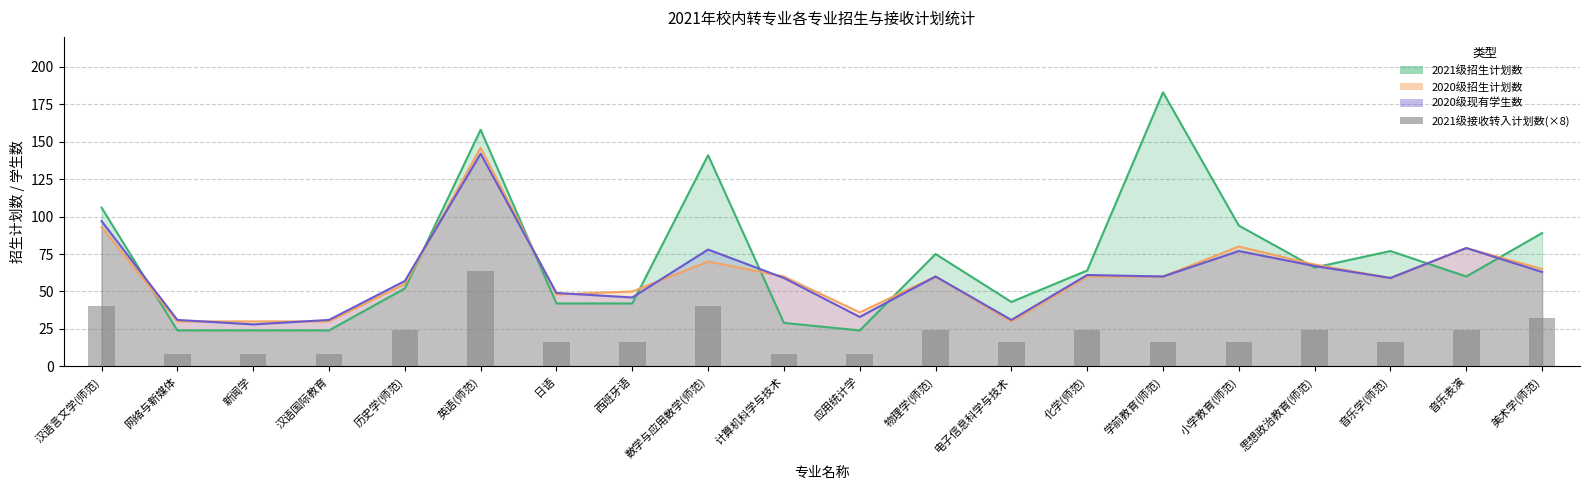

Reading right to left, what are all the values shown in this chart?

美术学(师范)=32	音乐表演=24	音乐学(师范)=16	思想政治教育(师范)=24	小学教育(师范)=16	学前教育(师范)=16	化学(师范)=24	电子信息科学与技术=16	物理学(师范)=24	应用统计学=8	计算机科学与技术=8	数学与应用数学(师范)=40	西班牙语=16	日语=16	英语(师范)=64	历史学(师范)=24	汉语国际教育=8	新闻学=8	网络与新媒体=8	汉语言文学(师范)=40